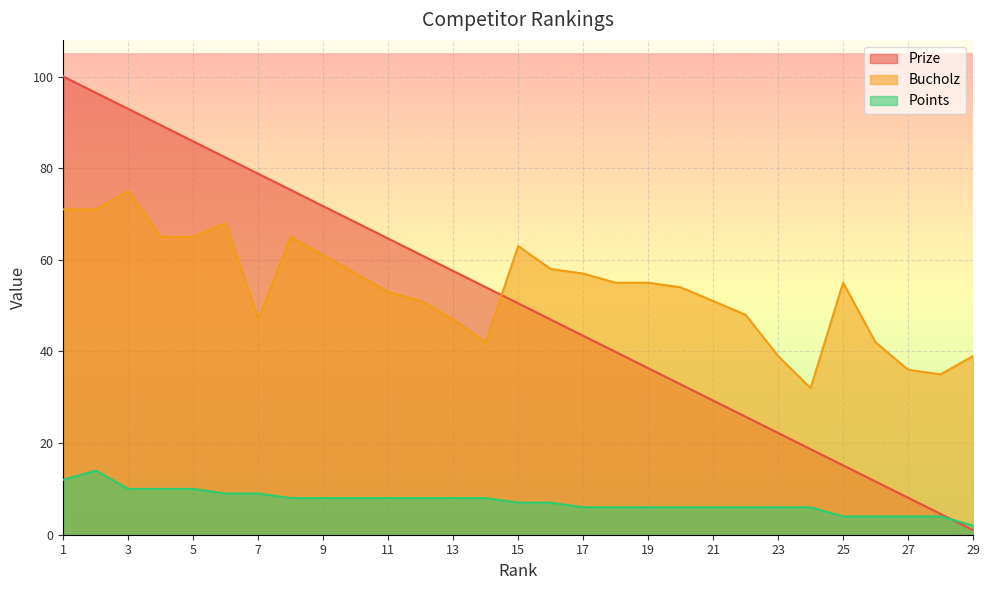

Which category has the lowest value in the Points series?

29